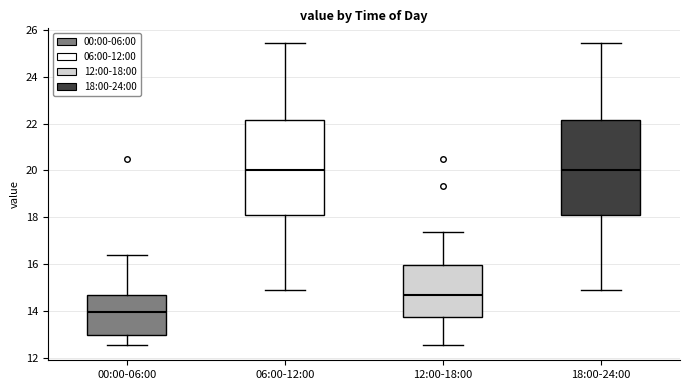

Reading left to right, read every box against the y-axis: the position of its median line, the range the box covers, and the ends of its whiskers. The values are not printed on the chart, so give them approximately, as read against the axis.

00:00-06:00: median 14.0, box 13.0 to 14.6, whiskers 12.6 to 16.4
06:00-12:00: median 20.0, box 18.0 to 22.2, whiskers 14.8 to 25.4
12:00-18:00: median 14.6, box 13.8 to 16.0, whiskers 12.6 to 17.4
18:00-24:00: median 20.0, box 18.0 to 22.2, whiskers 14.8 to 25.4